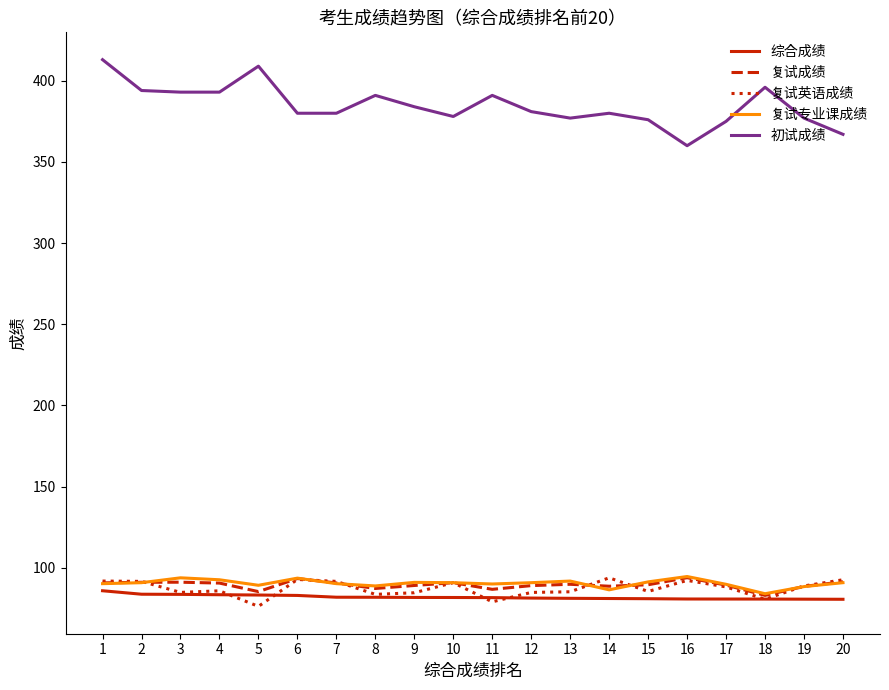

Which series ends up on top after the final intersection of 综合成绩 and 复试英语成绩?

复试英语成绩